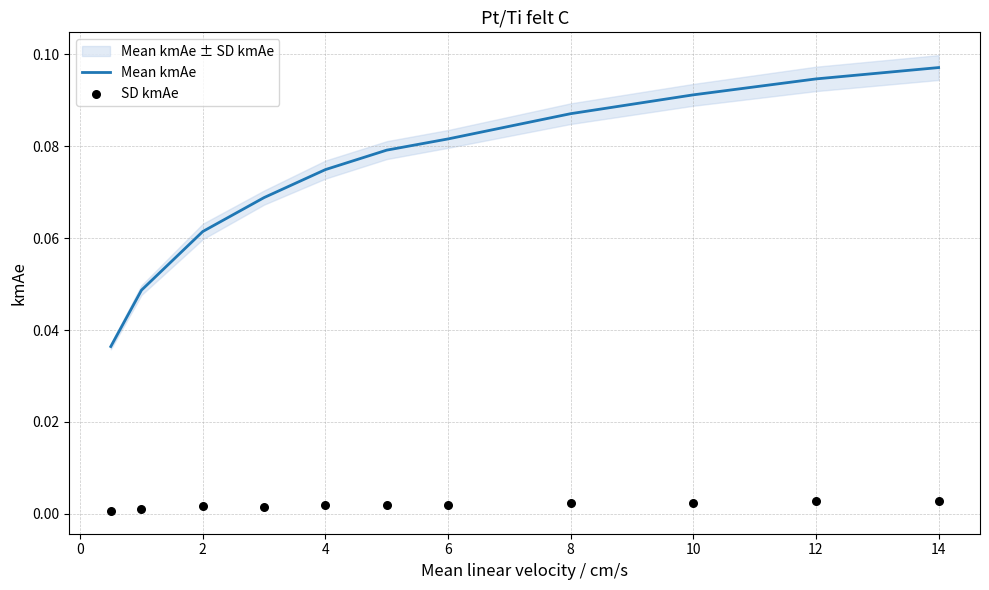

Which series has the largest total across all categories?

Mean kmAe